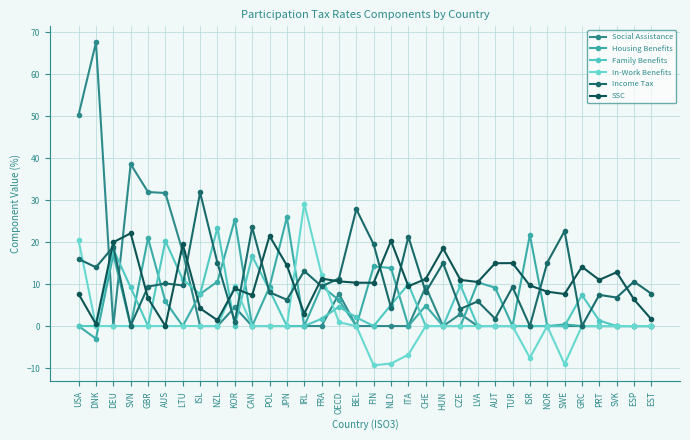

What is the label of the 11th point from the right?

LVA